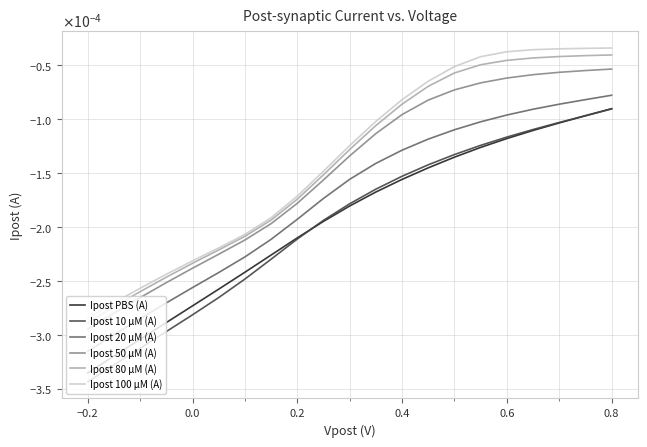

True or false: Ipost 50 µM (A) and Ipost 100 µM (A) cross at least once.

False